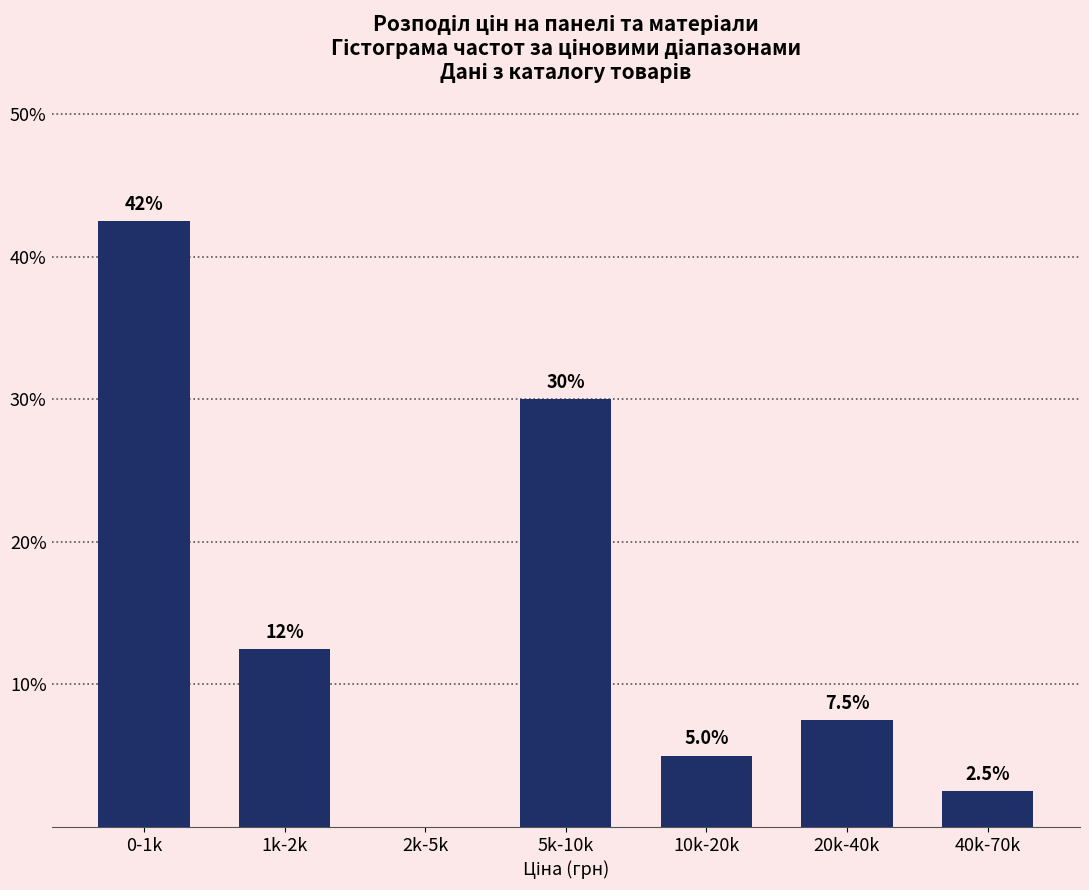

Reading right to left, transcribe all the data shown in this chart.

40k-70k=2.5	20k-40k=7.5	10k-20k=5.0	5k-10k=30.0	2k-5k=0.0	1k-2k=12.5	0-1k=42.5